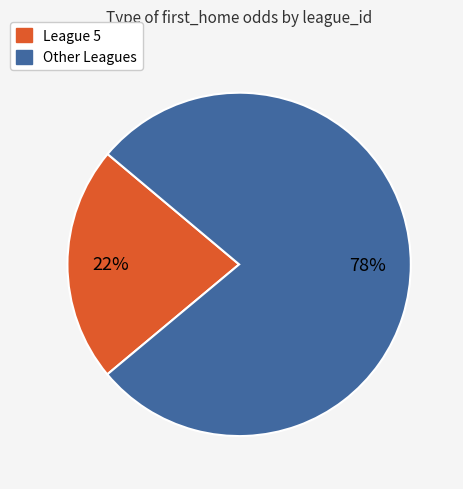

Is there a majority slice in this chart?

Yes